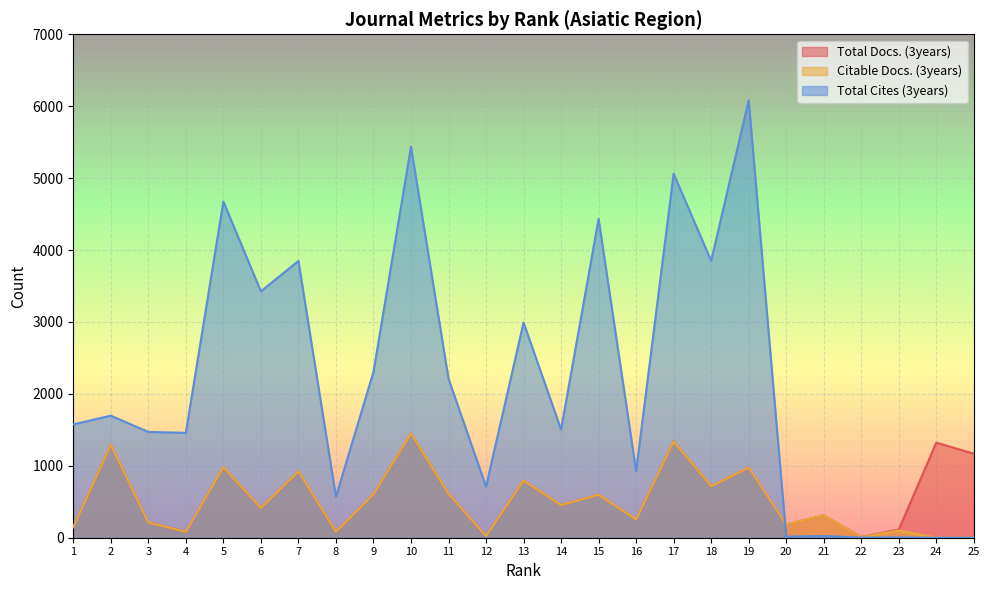

At which label does Citable Docs. (3years) reach its peak?

10